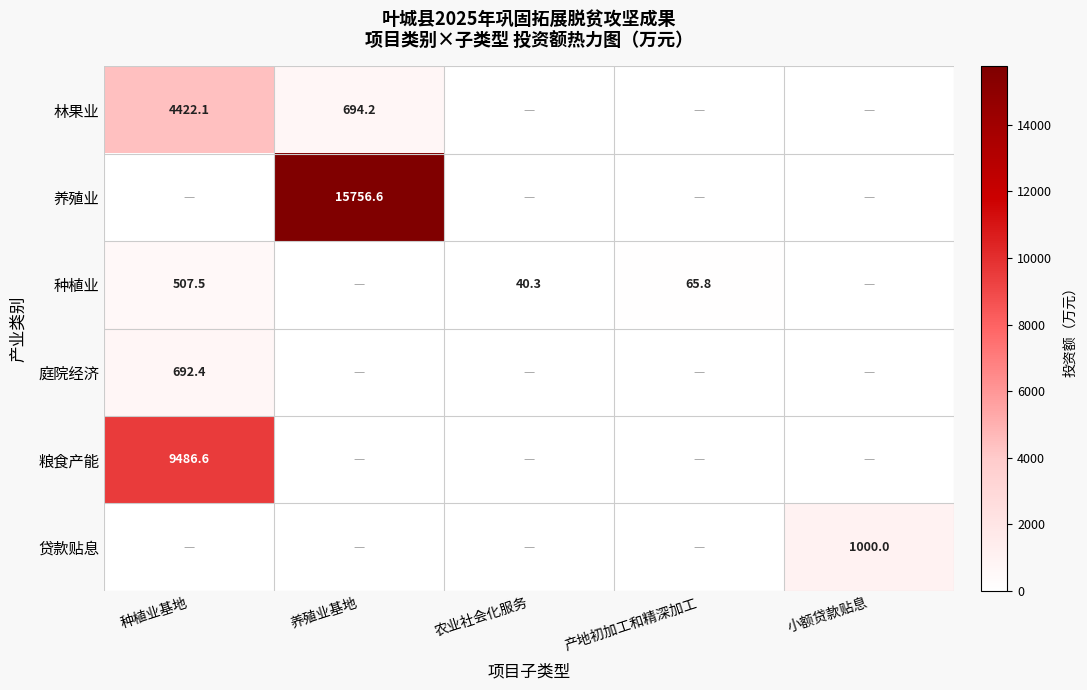

True or false: 养殖业 has a value of 3940.7 at 养殖业基地.

False